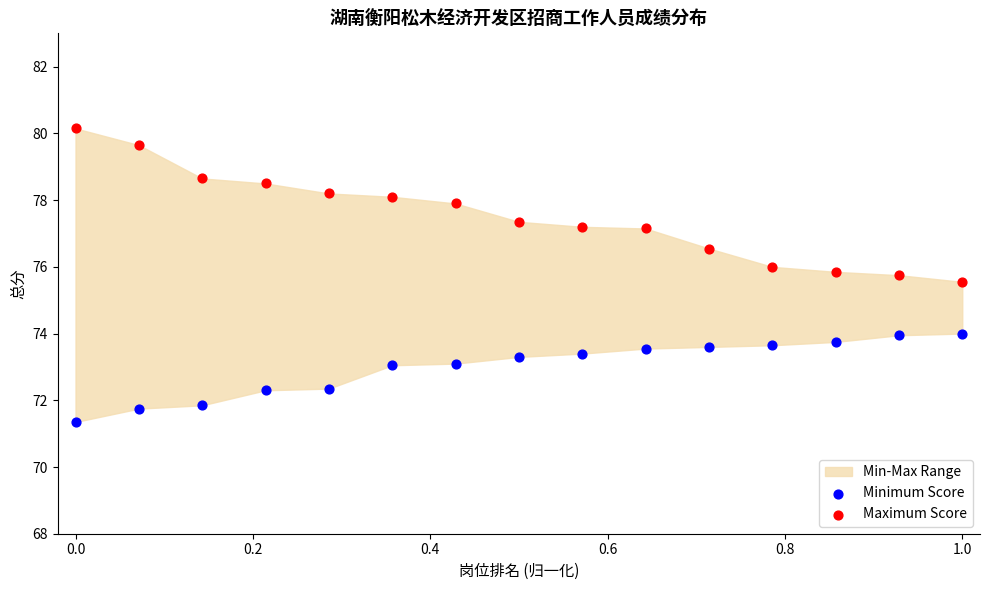

Which series contains the highest Y value?

Maximum Score